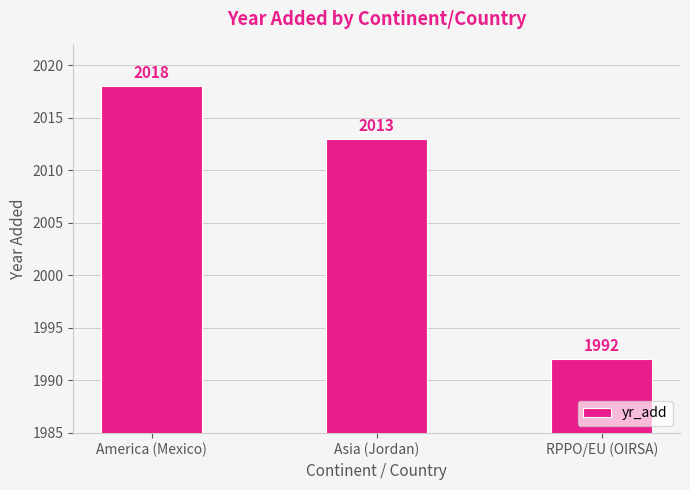

List the labels in order of value, smallest first.

RPPO/EU (OIRSA), Asia (Jordan), America (Mexico)